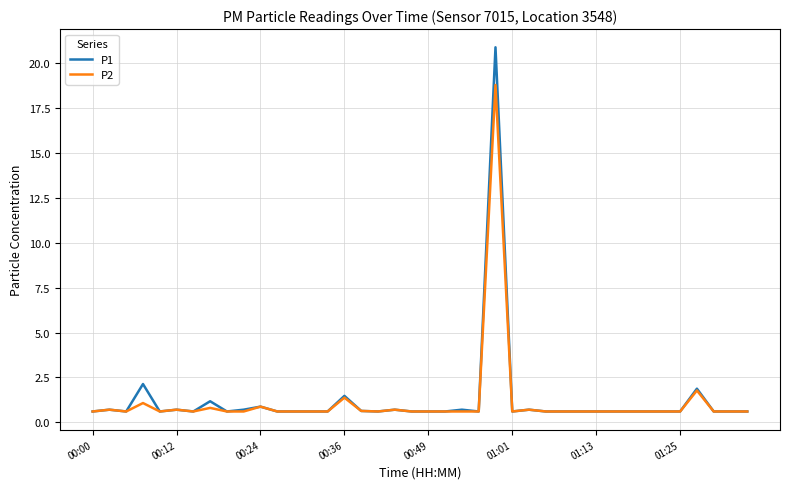

At how many categories does at least one series exceed 7?

1